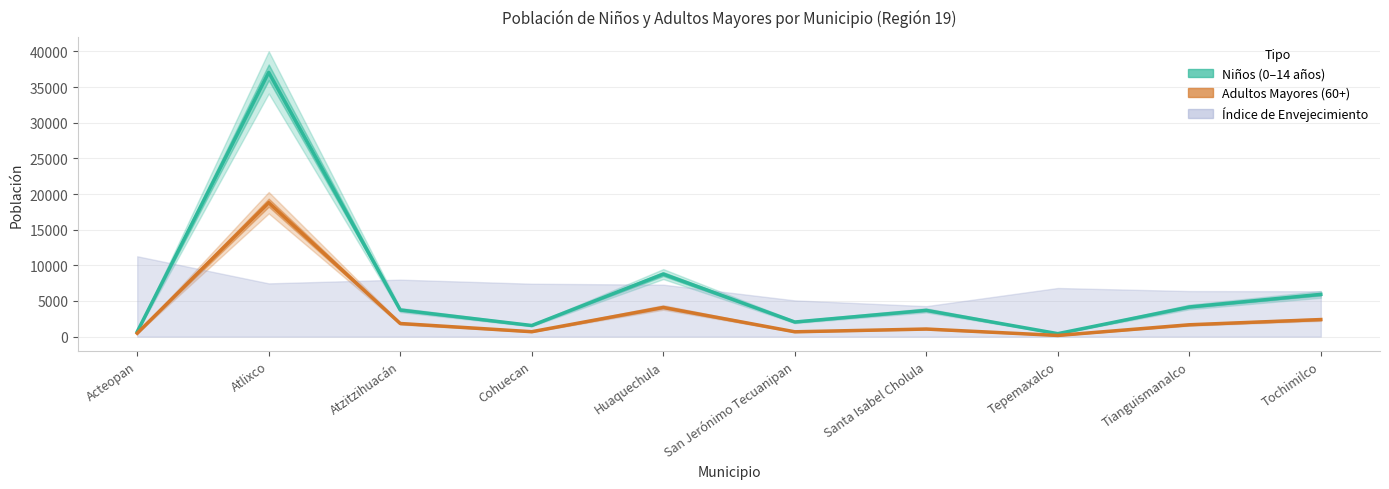

What position from the left is Tianguismanalco?

9